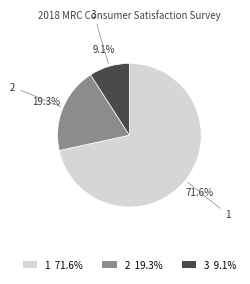

What is the smallest slice in the pie chart?

3